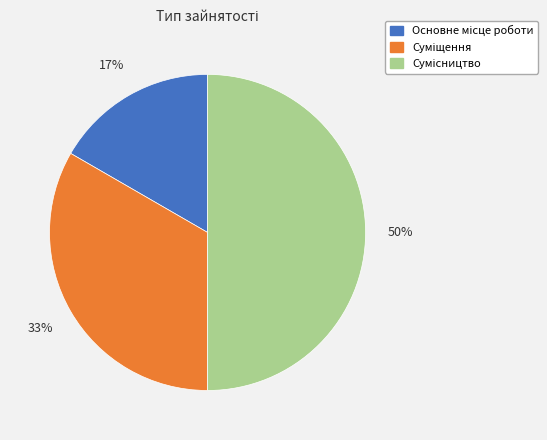

To the nearest percent, what is the average slice percentage?

33%